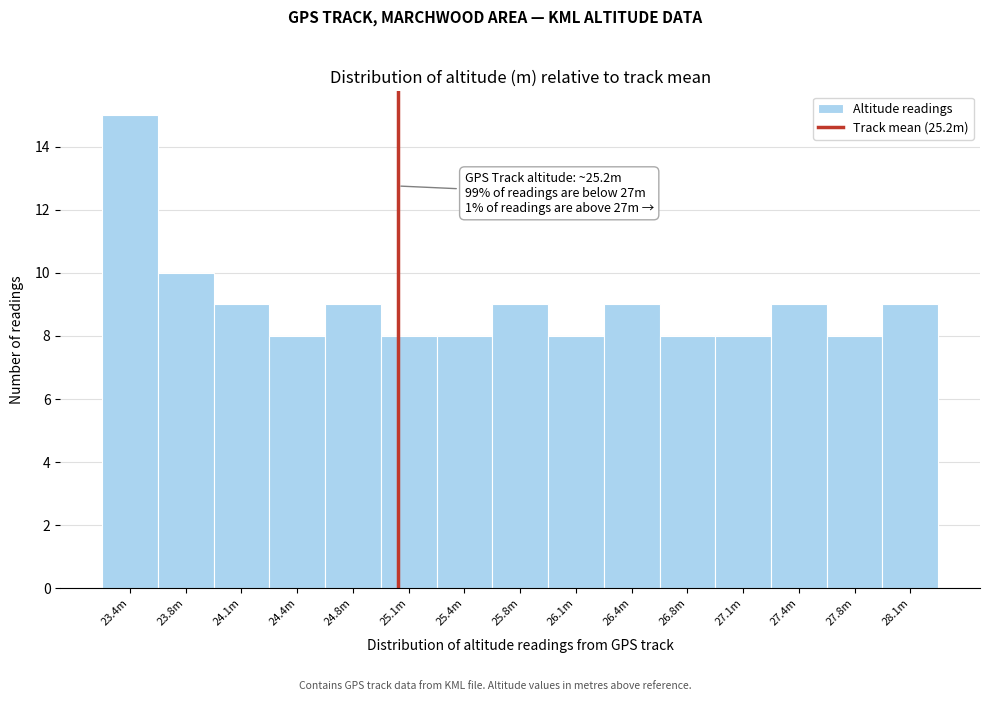

Reading right to left, what are all the values shown in this chart?

28.1m=9	27.8m=8	27.4m=9	27.1m=8	26.8m=8	26.4m=9	26.1m=8	25.8m=9	25.4m=8	25.1m=8	24.8m=9	24.4m=8	24.1m=9	23.8m=10	23.4m=15